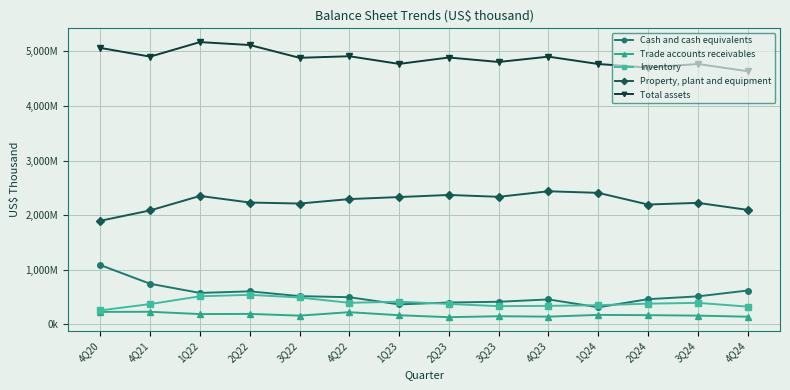

What are all the series names shown in the legend?

Cash and cash equivalents, Trade accounts receivables, Inventory, Property, plant and equipment, Total assets